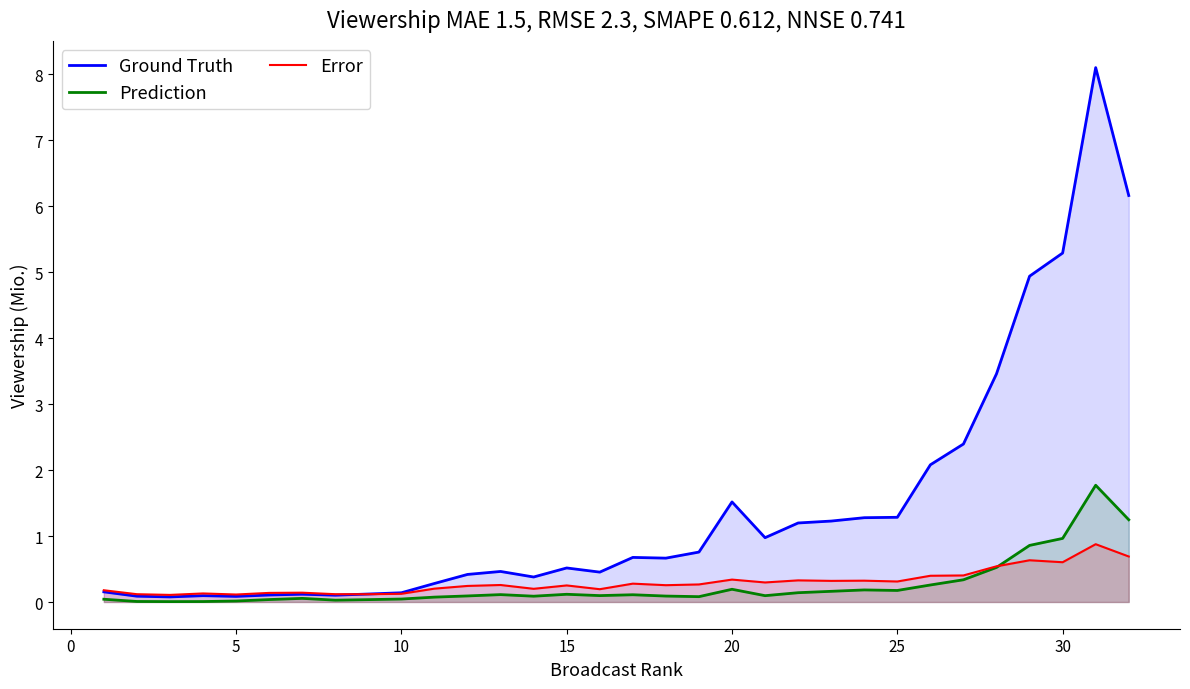

Which series has the largest range (max minus min)?

Ground Truth